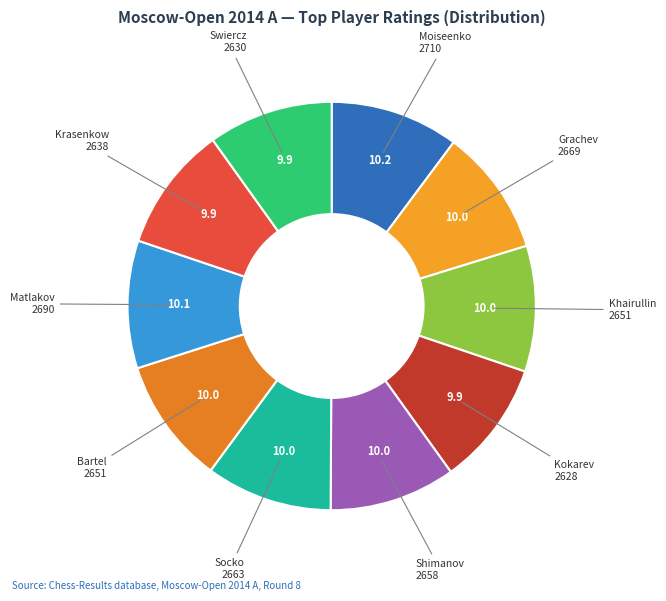

How many slices are in this pie chart?

10